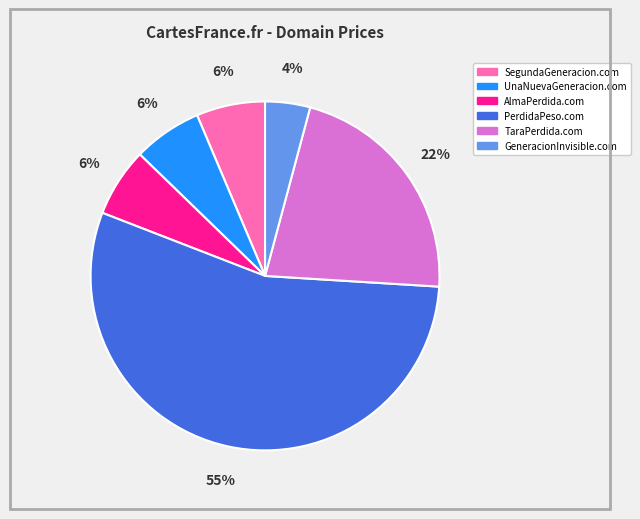

How many segments does this pie chart have?

6